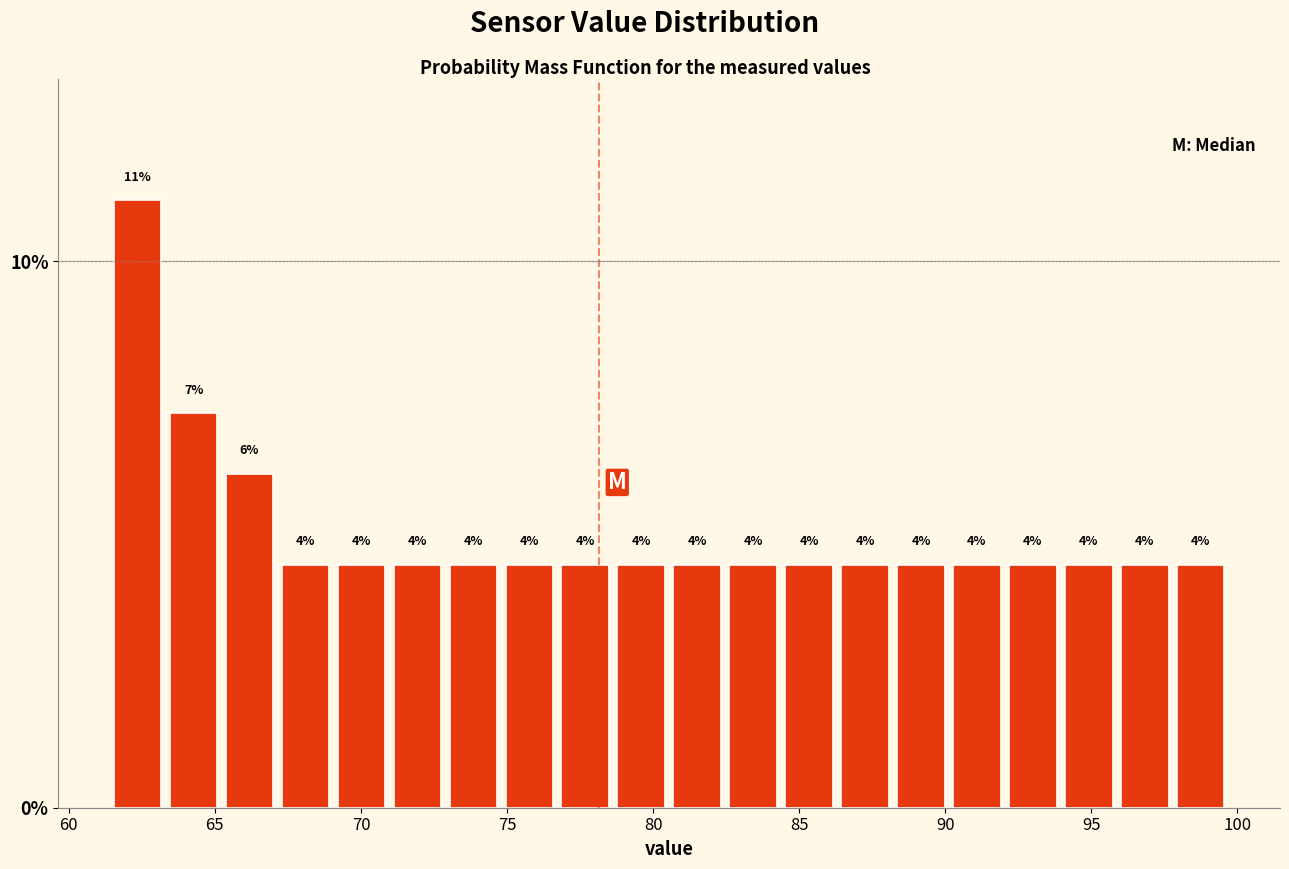

Around what value on the x-axis is the tallest bar? Give the approximate position of its centre, as read against the axis.

62.5